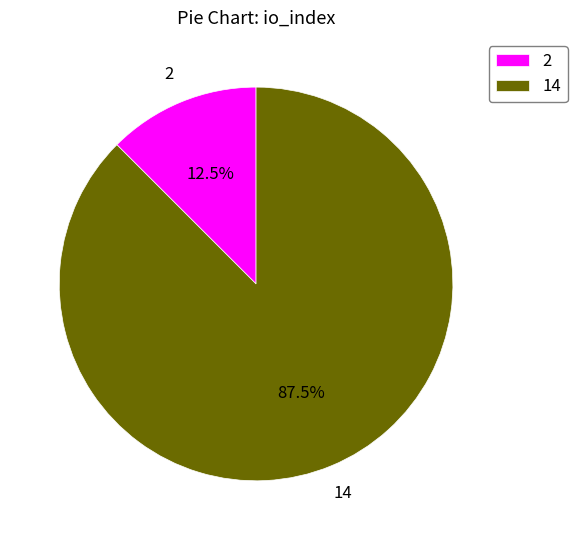

Which category has the smallest portion of the pie?

2